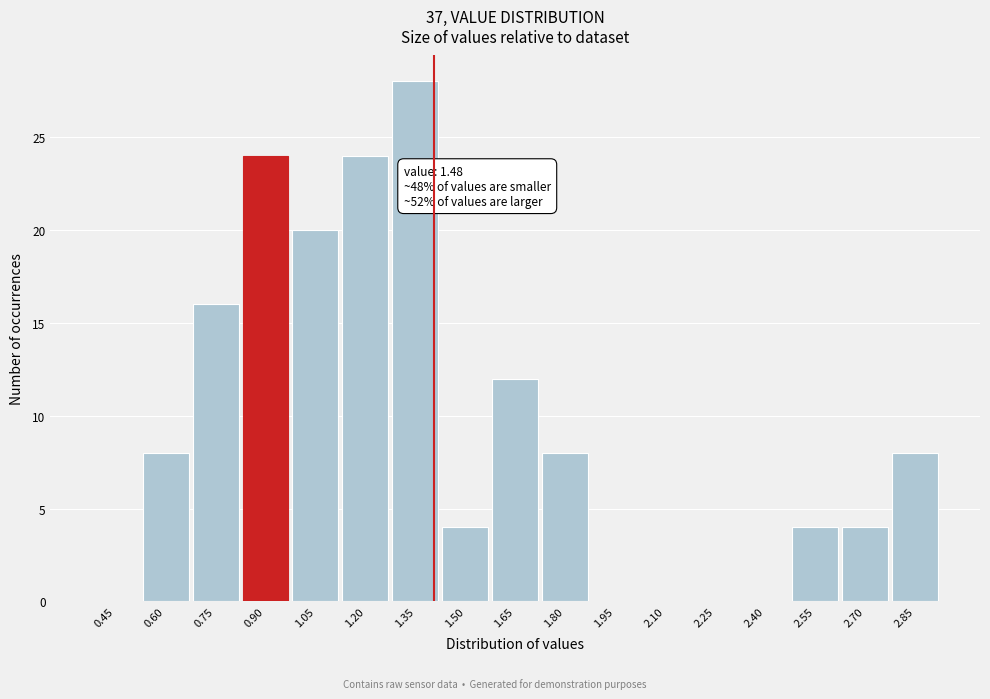

Reading left to right, what are all the values shown in this chart?

0.45=0	0.60=8	0.75=16	0.90=24	1.05=20	1.20=24	1.35=28	1.50=4	1.65=12	1.80=8	1.95=0	2.10=0	2.25=0	2.40=0	2.55=4	2.70=4	2.85=8